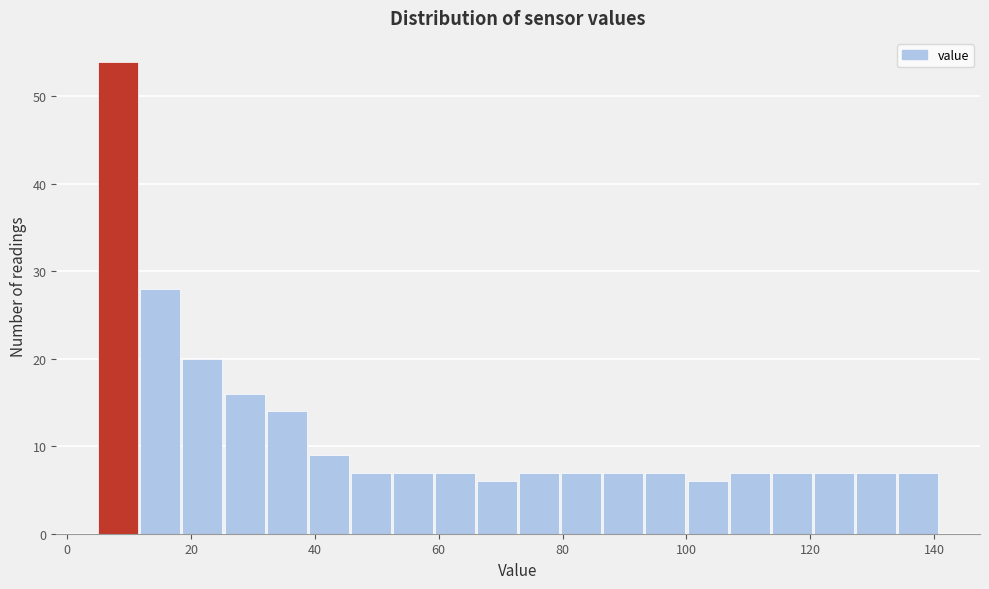

Read against the x-axis, roughly where is the centre of the tallest bar?

8